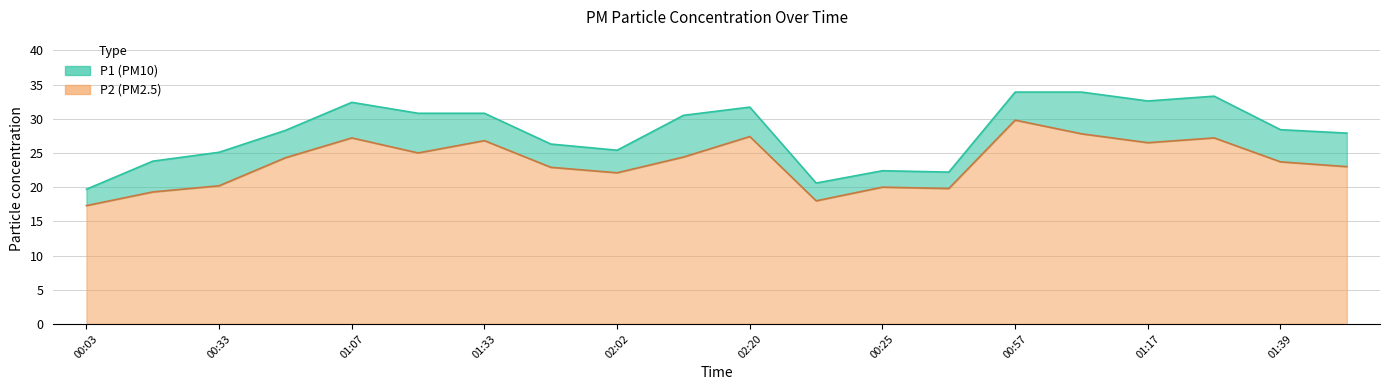

What is the difference between the P1 values at 01:20 and 02:12?

0.3